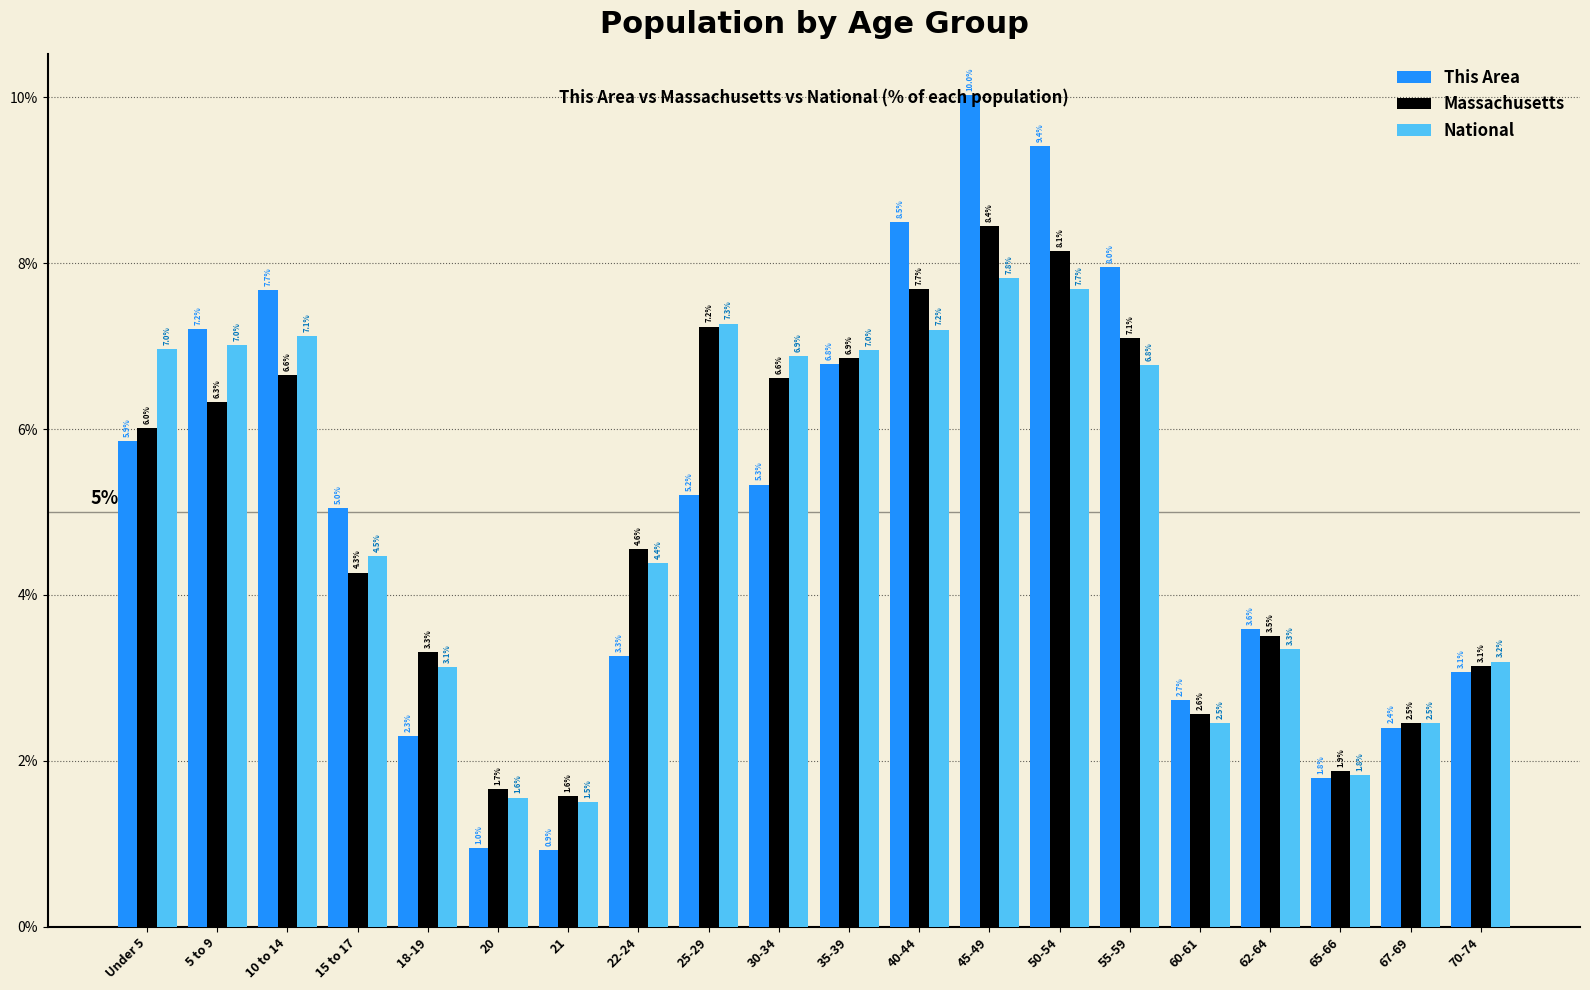

What is the difference between the maximum and second lowest values in the National series?

6.3